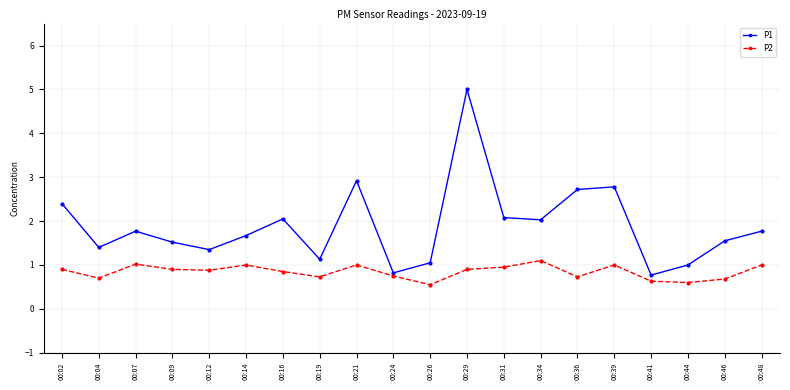

What is the average value of the P2 series?

0.8